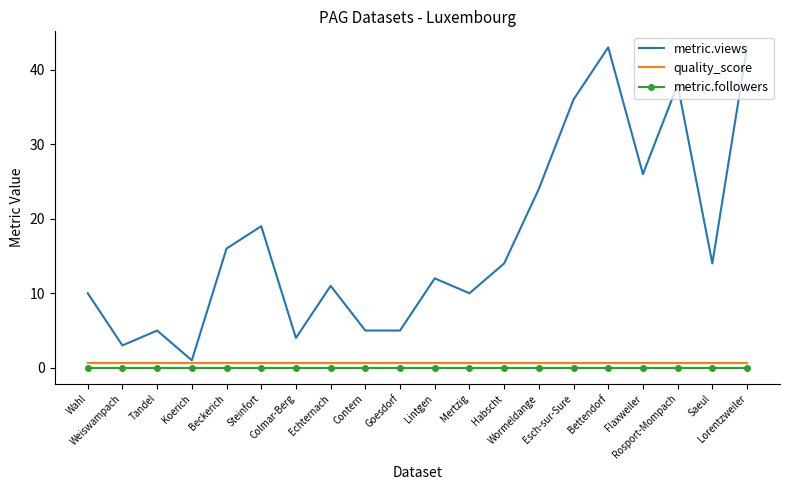

What is the sum of all metric.views values?

339.0